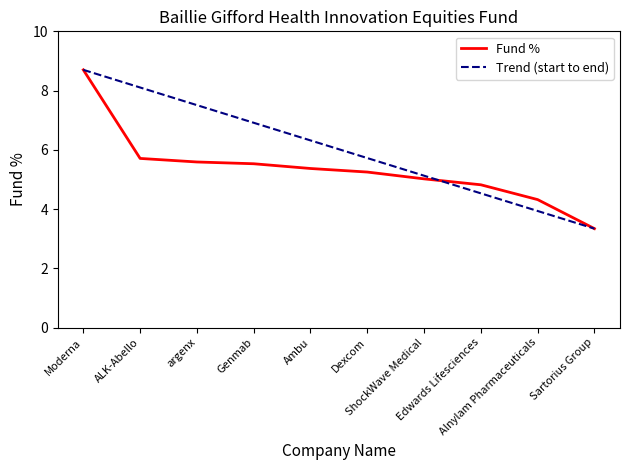

True or false: there are more than 0 points higher than both neighbors.

False